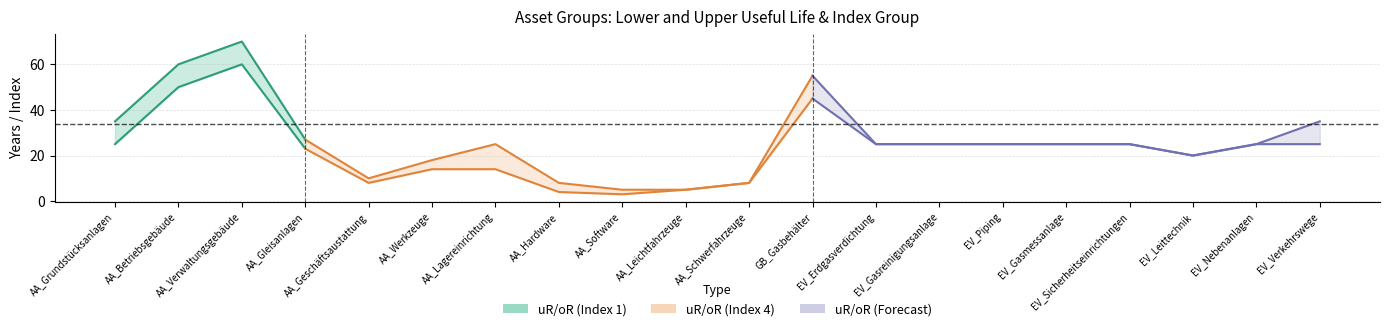

What is the difference between the maximum and minimum values in the uR series?

57